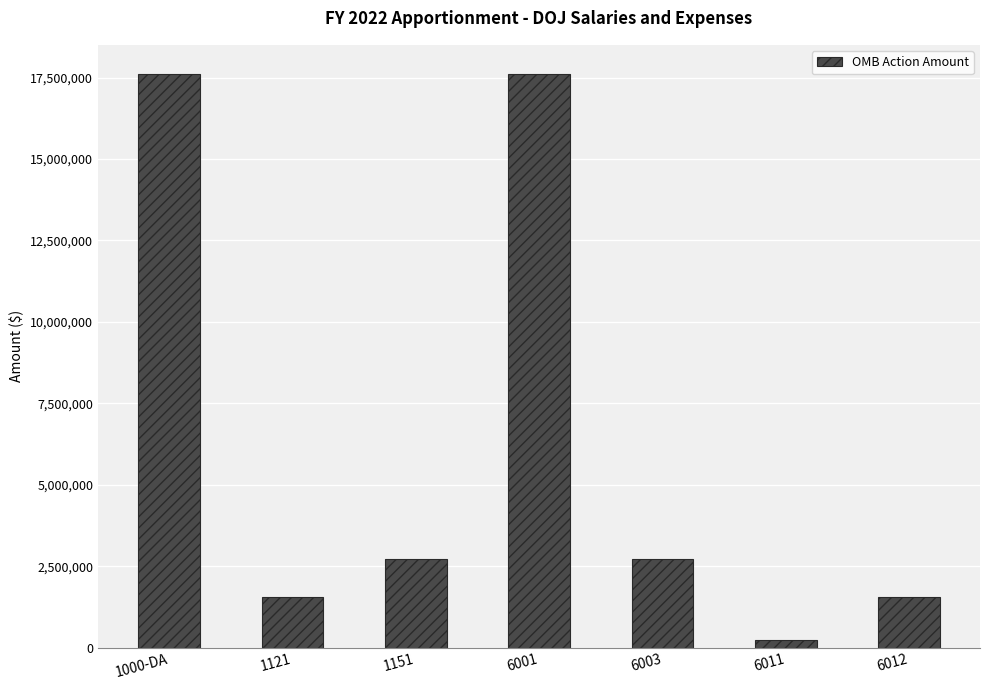

Reading right to left, list all the values displayed in this chart.

6012=1560000	6011=232139	6003=2724999	6001=17623128	1151=2724999	1121=1560000	1000-DA=17623128